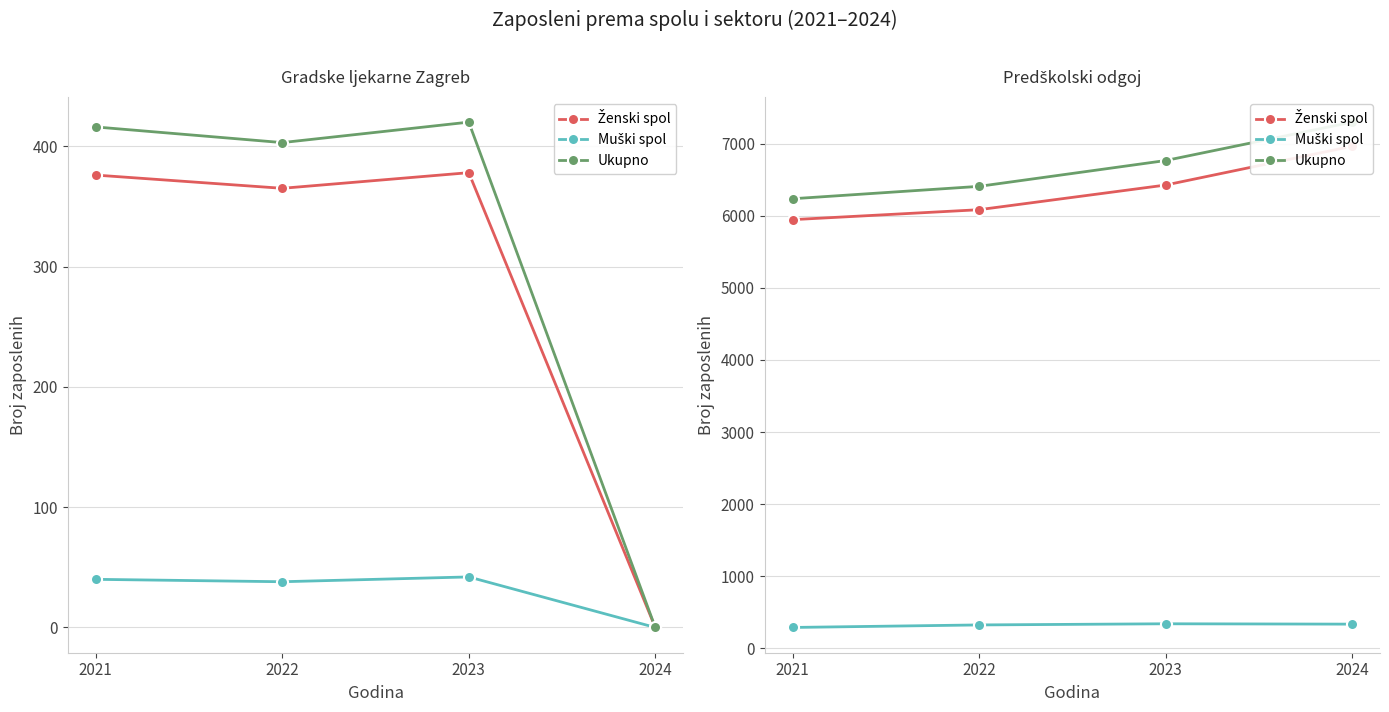

How many Ženski spol values are between 6085 and 6965?

3